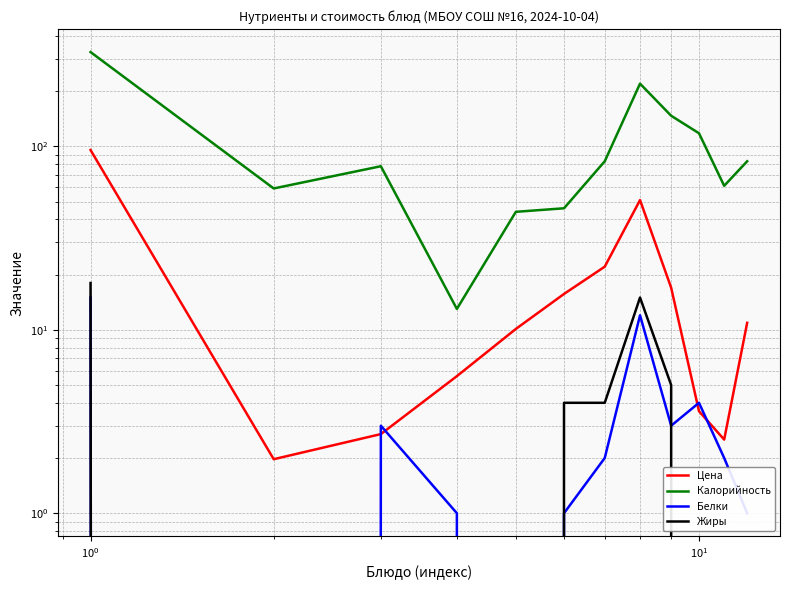

How many positive values does the Жиры series have?

5